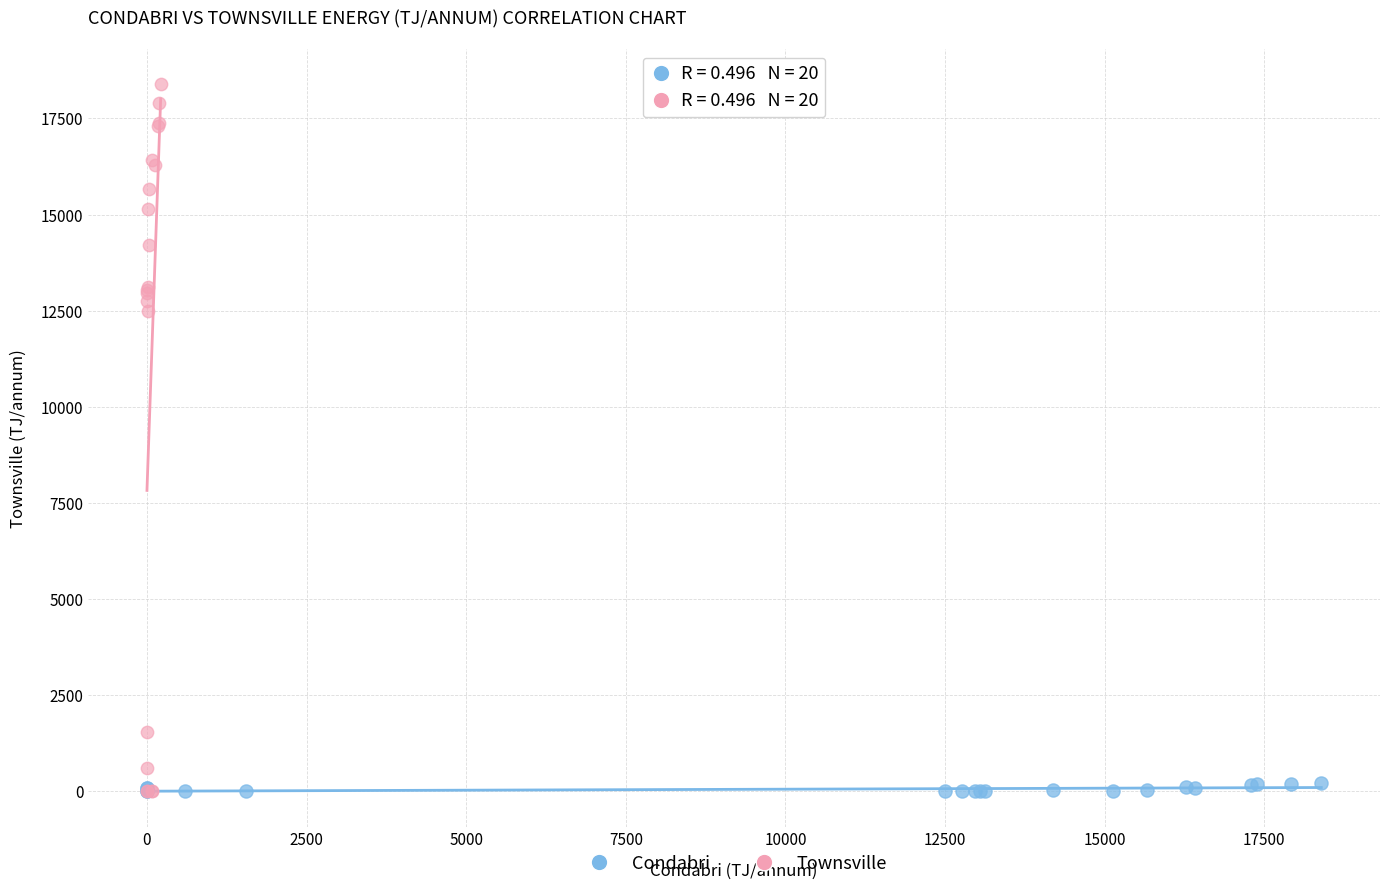

Which series contains the highest Y value?

Townsville